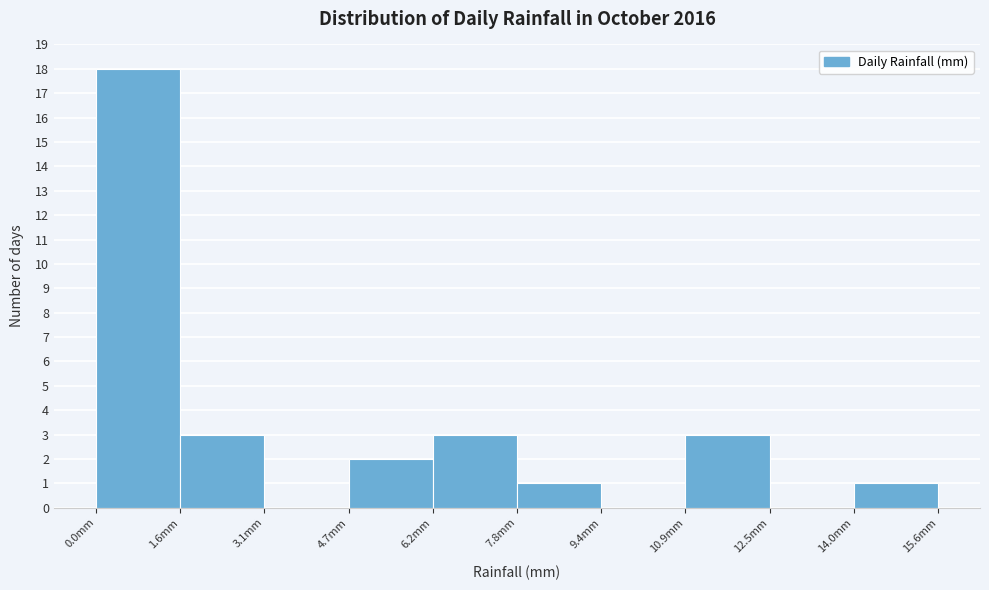

What is the height of the bar covering 0.00 to 1.56 on the x-axis? Neither the bar edges nor the heights are printed on the chart, so give them approximately, as read against the axes.

18